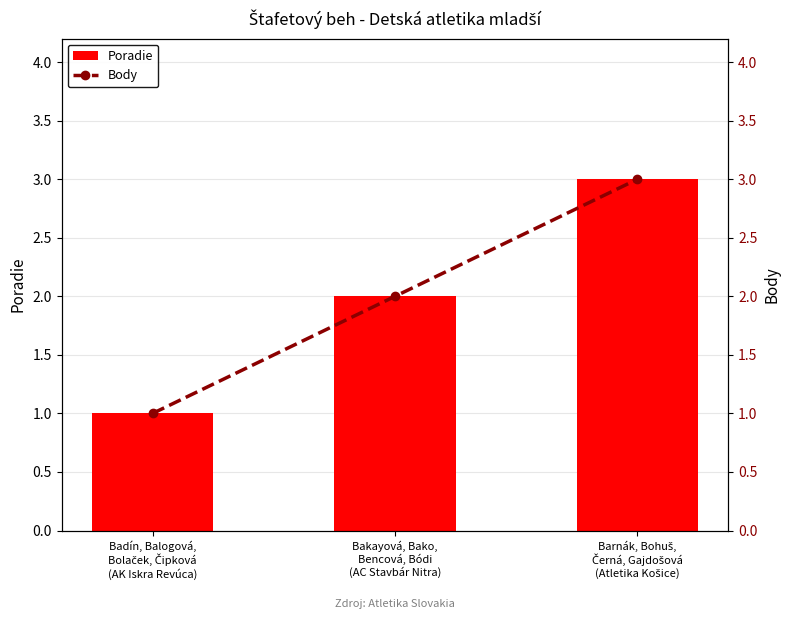

What is the difference between the second highest and minimum values in the Poradie series?

1